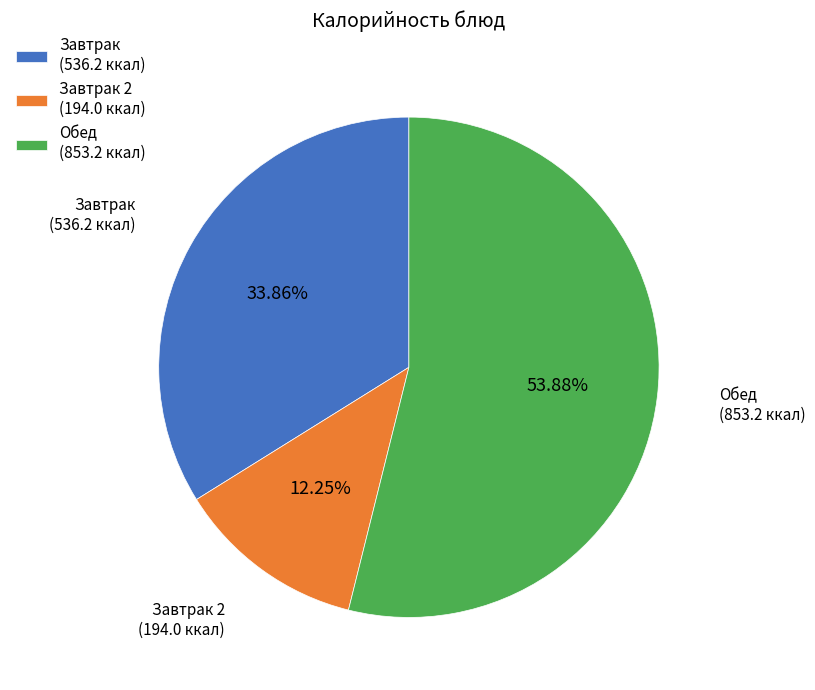

What is the ratio of the value at Завтрак (536.2 ккал) to the value at Завтрак 2 (194.0 ккал)?

2.8